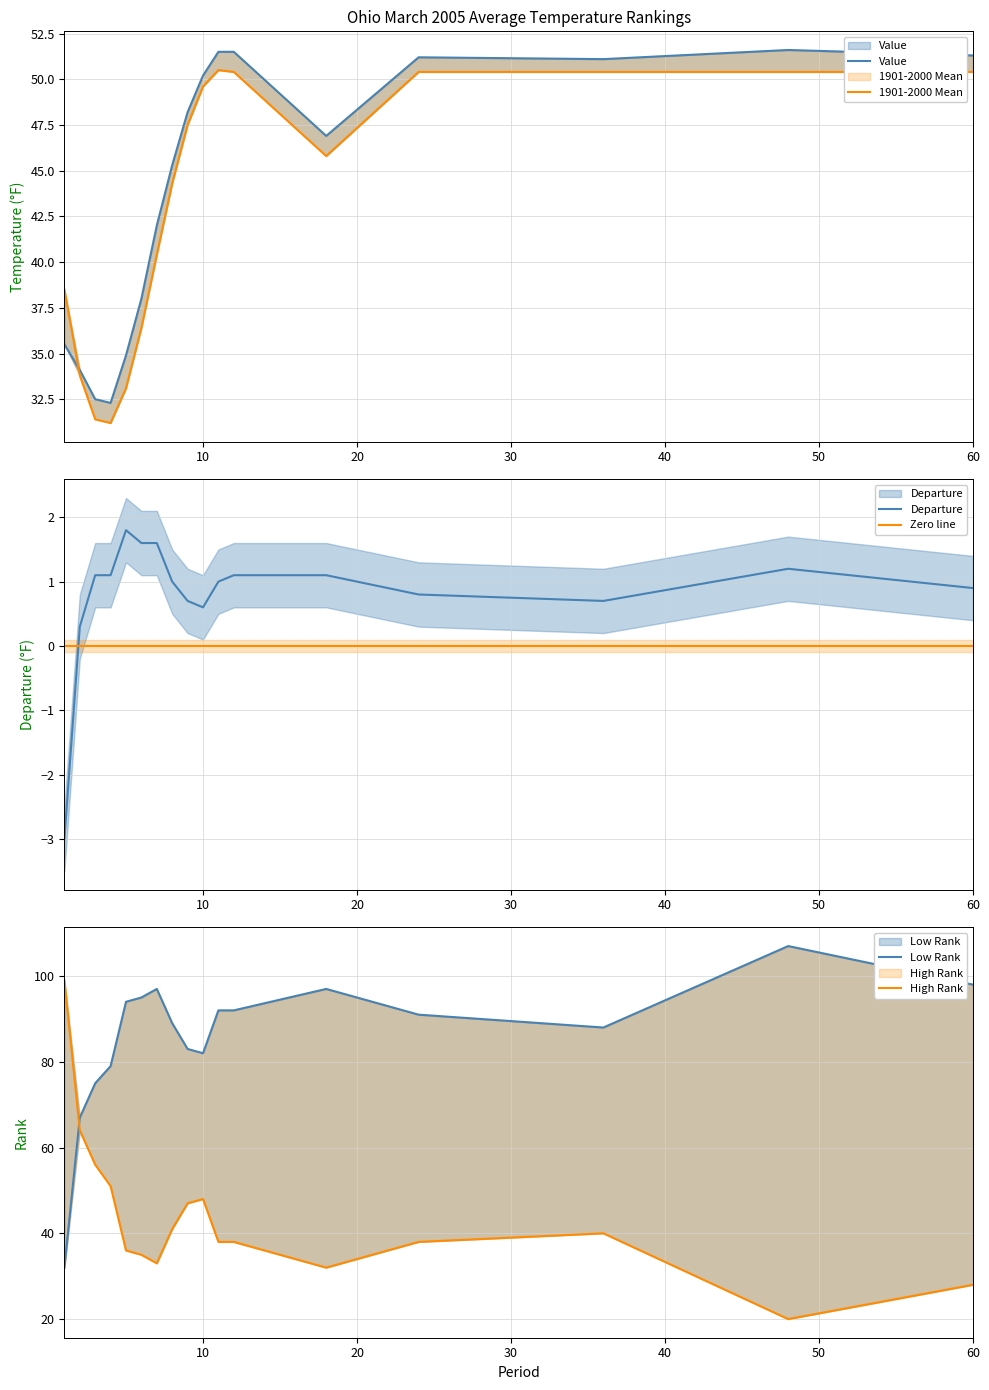

The value of 1901-2000 Mean at 2 is 58.9. True or false?

False